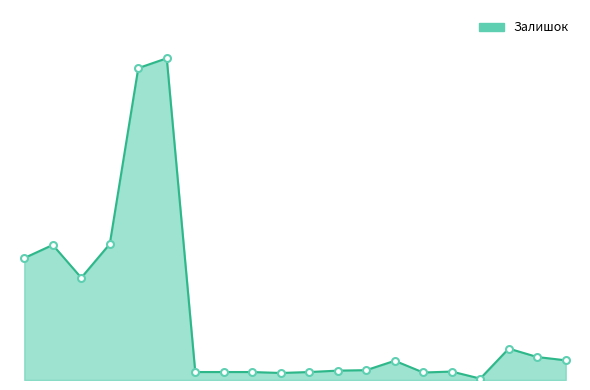

What is the average value?

138